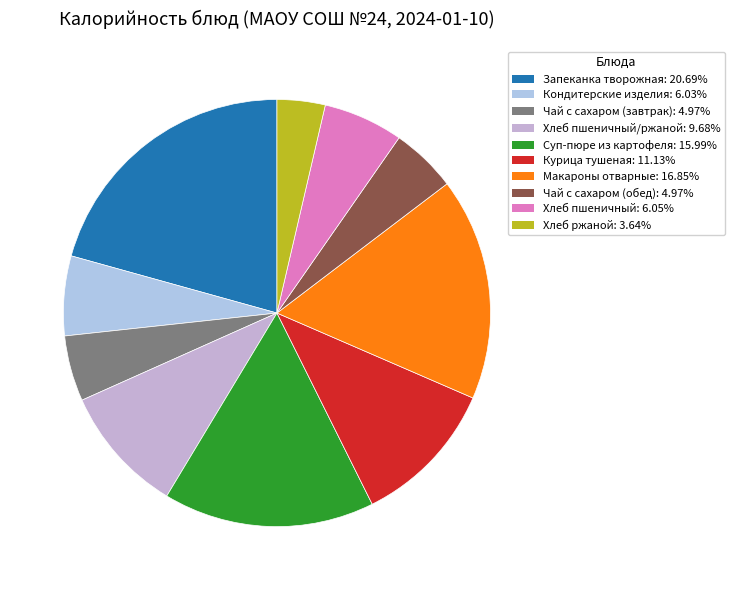

How many slices are in this pie chart?

10